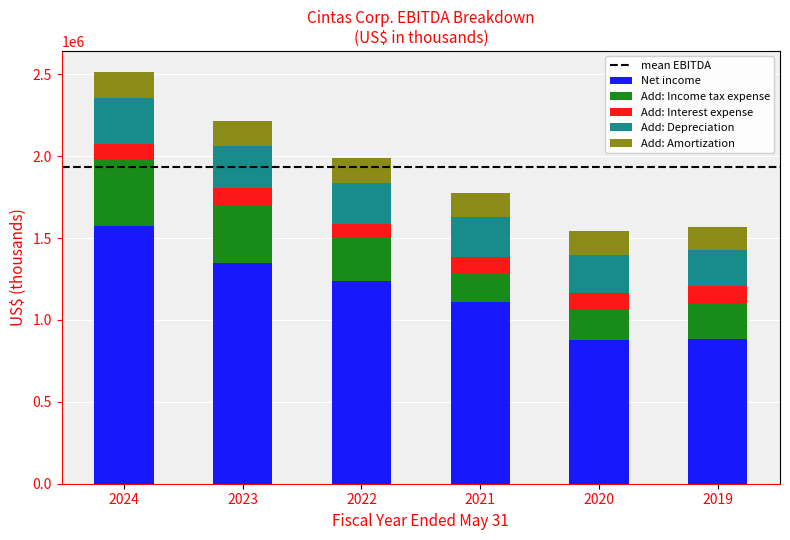

What is the total value across all series at 2021?

1773910